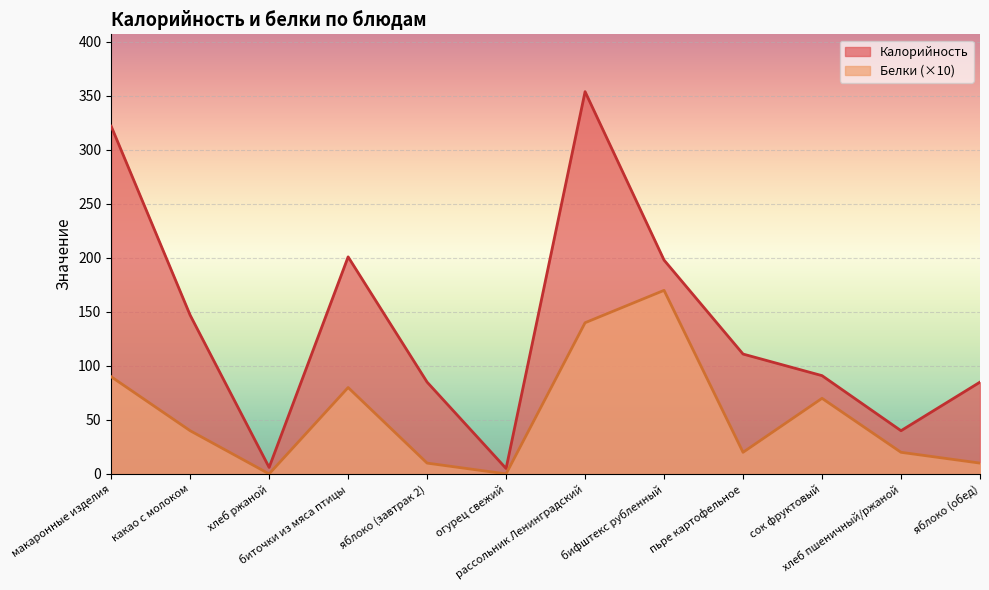

Which series changed the most between огурец свежий and хлеб пшеничный/ржаной?

Калорийность